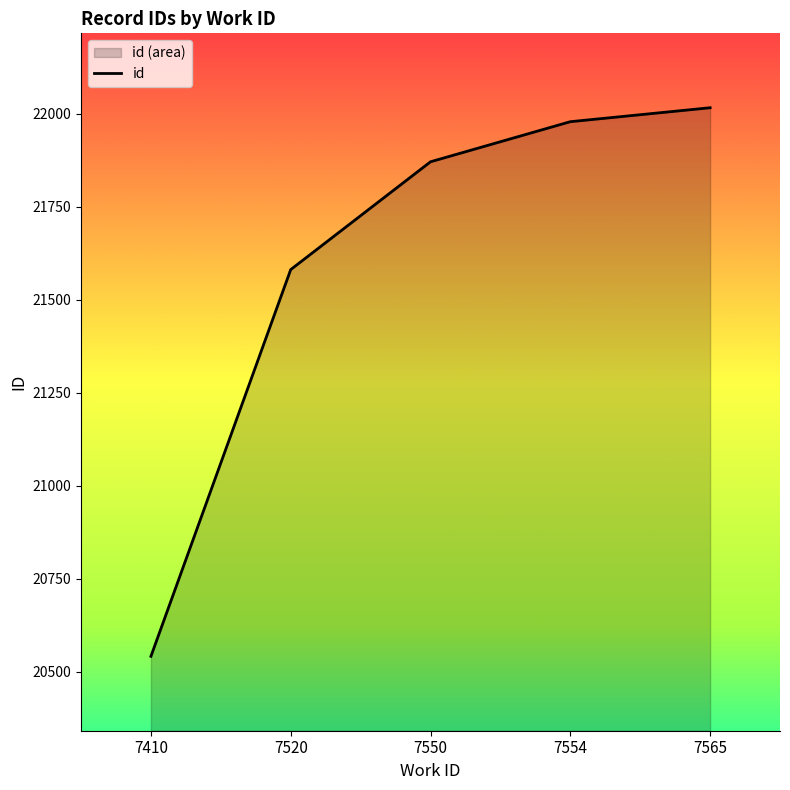

At which category does the chart reach its peak across all series?

7565